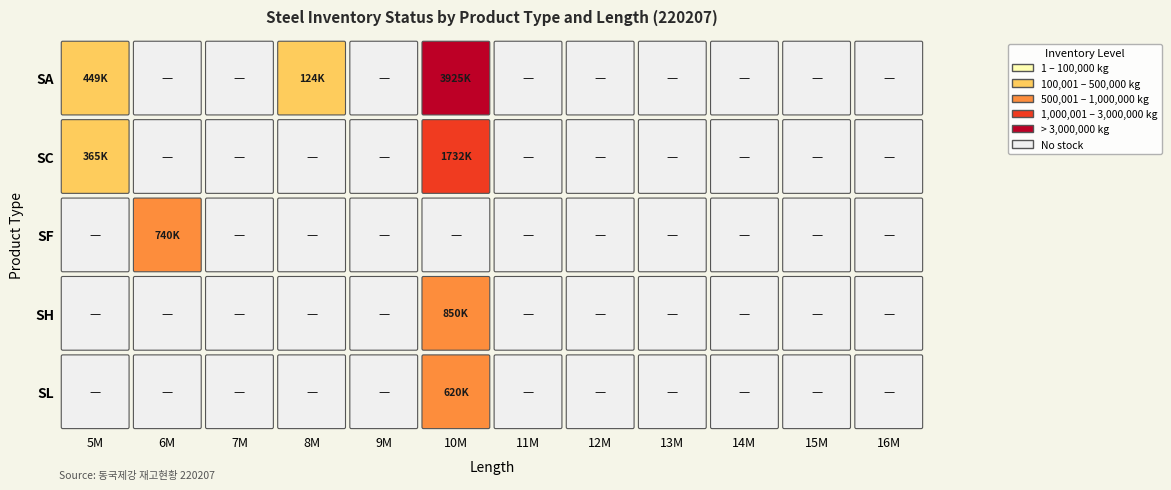

Reading left to right, transcribe all the data shown in this chart.

SA: 5M=449171	6M=0	7M=0	8M=124190	9M=0	10M=3925008	11M=0	12M=0	13M=0	14M=0	15M=0	16M=0
SC: 5M=364592	6M=0	7M=0	8M=0	9M=0	10M=1732371	11M=0	12M=0	13M=0	14M=0	15M=0	16M=0
SF: 5M=0	6M=740297	7M=0	8M=0	9M=0	10M=0	11M=0	12M=0	13M=0	14M=0	15M=0	16M=0
SH: 5M=0	6M=0	7M=0	8M=0	9M=0	10M=850000	11M=0	12M=0	13M=0	14M=0	15M=0	16M=0
SL: 5M=0	6M=0	7M=0	8M=0	9M=0	10M=620000	11M=0	12M=0	13M=0	14M=0	15M=0	16M=0